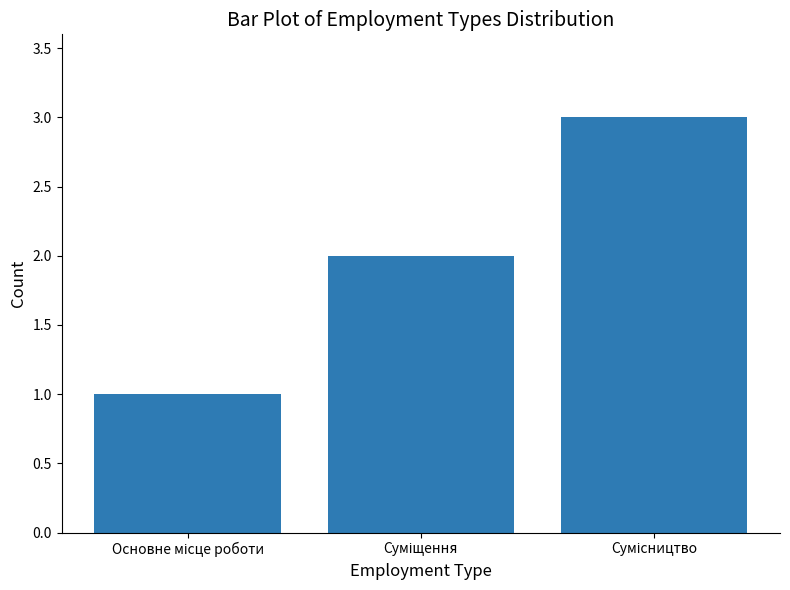

What is the value of the 2nd bar from the left?

2